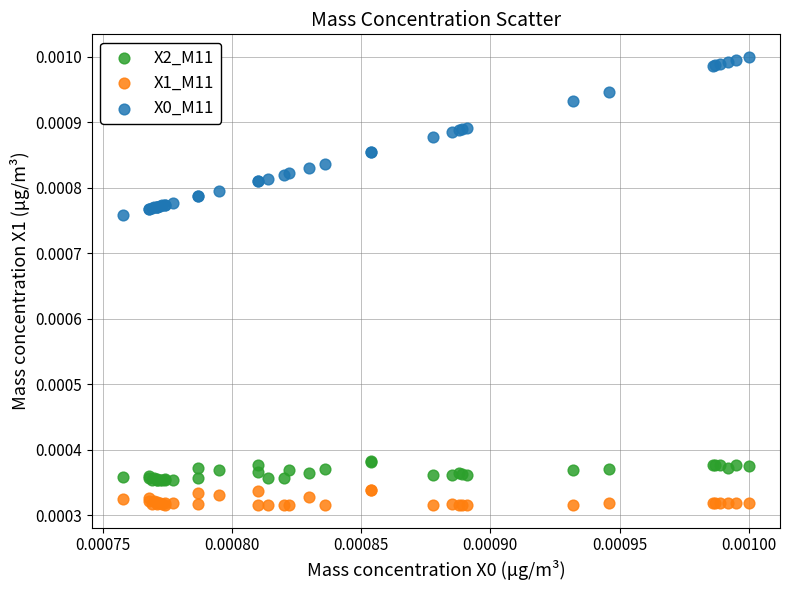

Which series contains the lowest Y value?

X1_M11